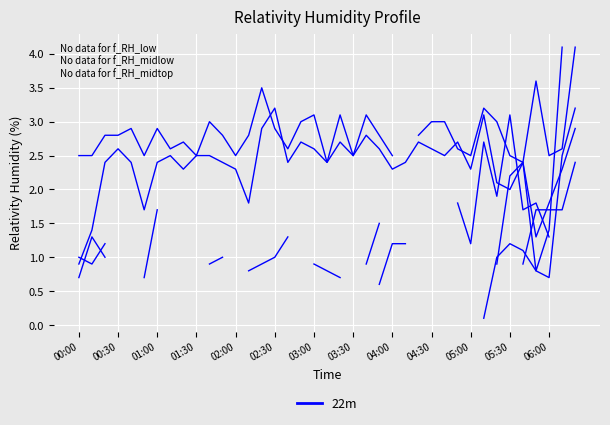

Which has a higher value, 17 or 24?

17